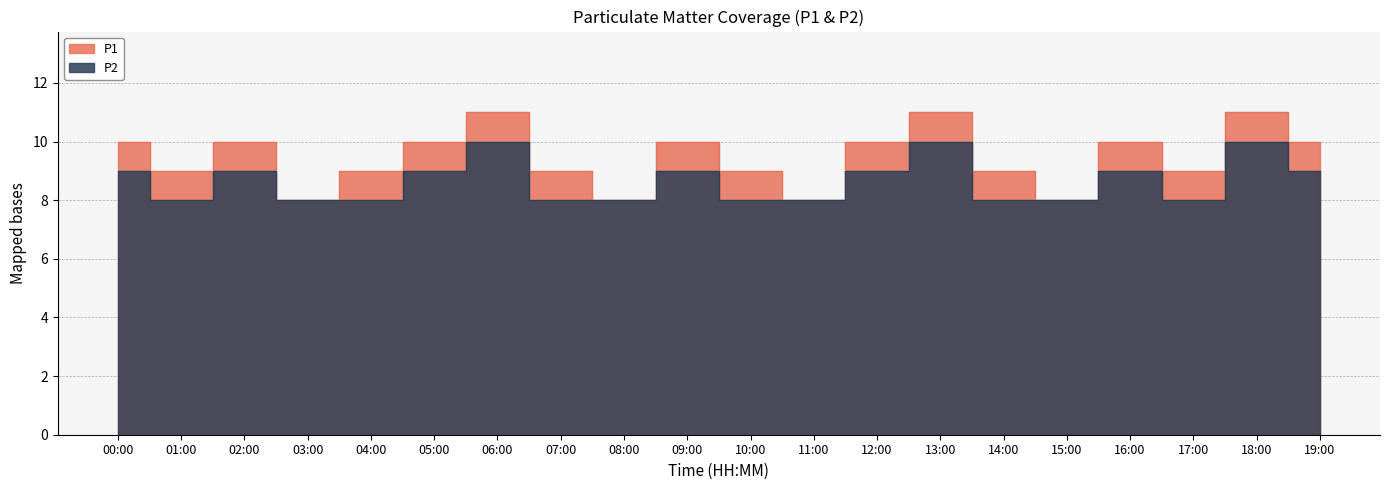

Between 17:00 and 16:00, which is larger?

16:00